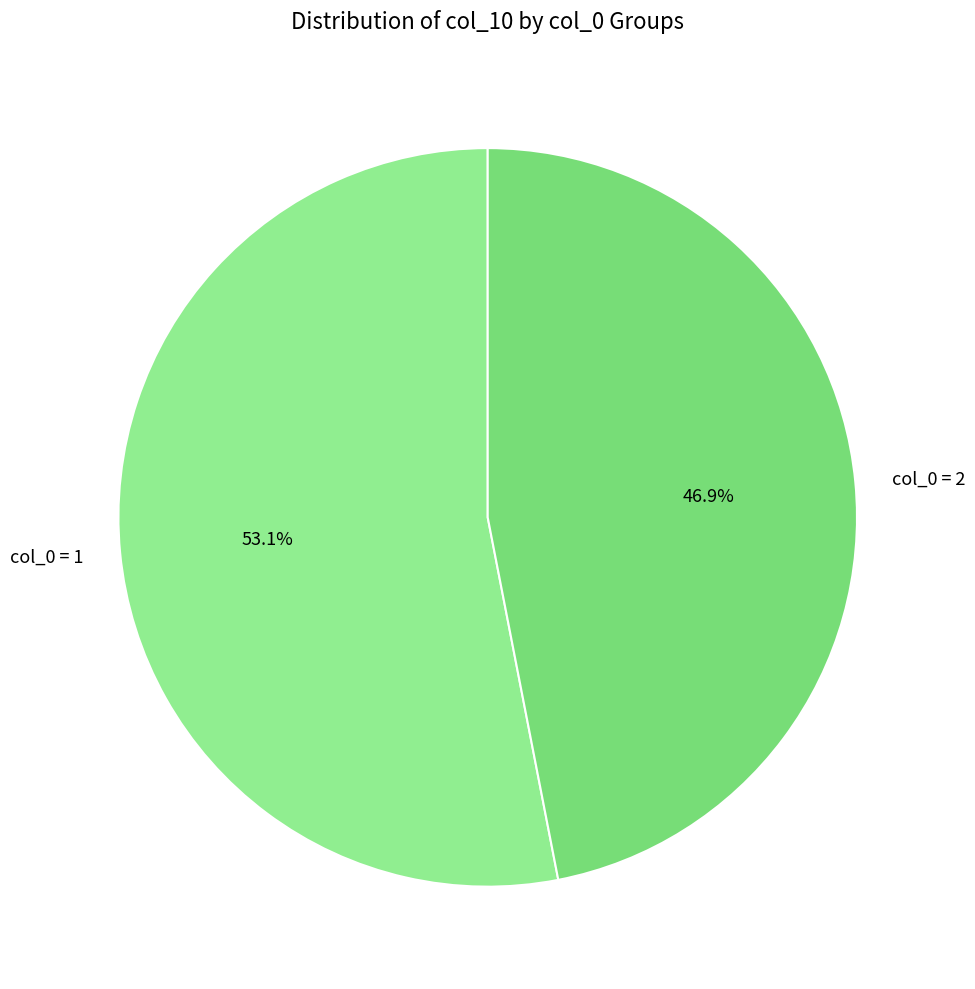

What is the ratio of the value at col_0 = 1 to the value at col_0 = 2?

1.1